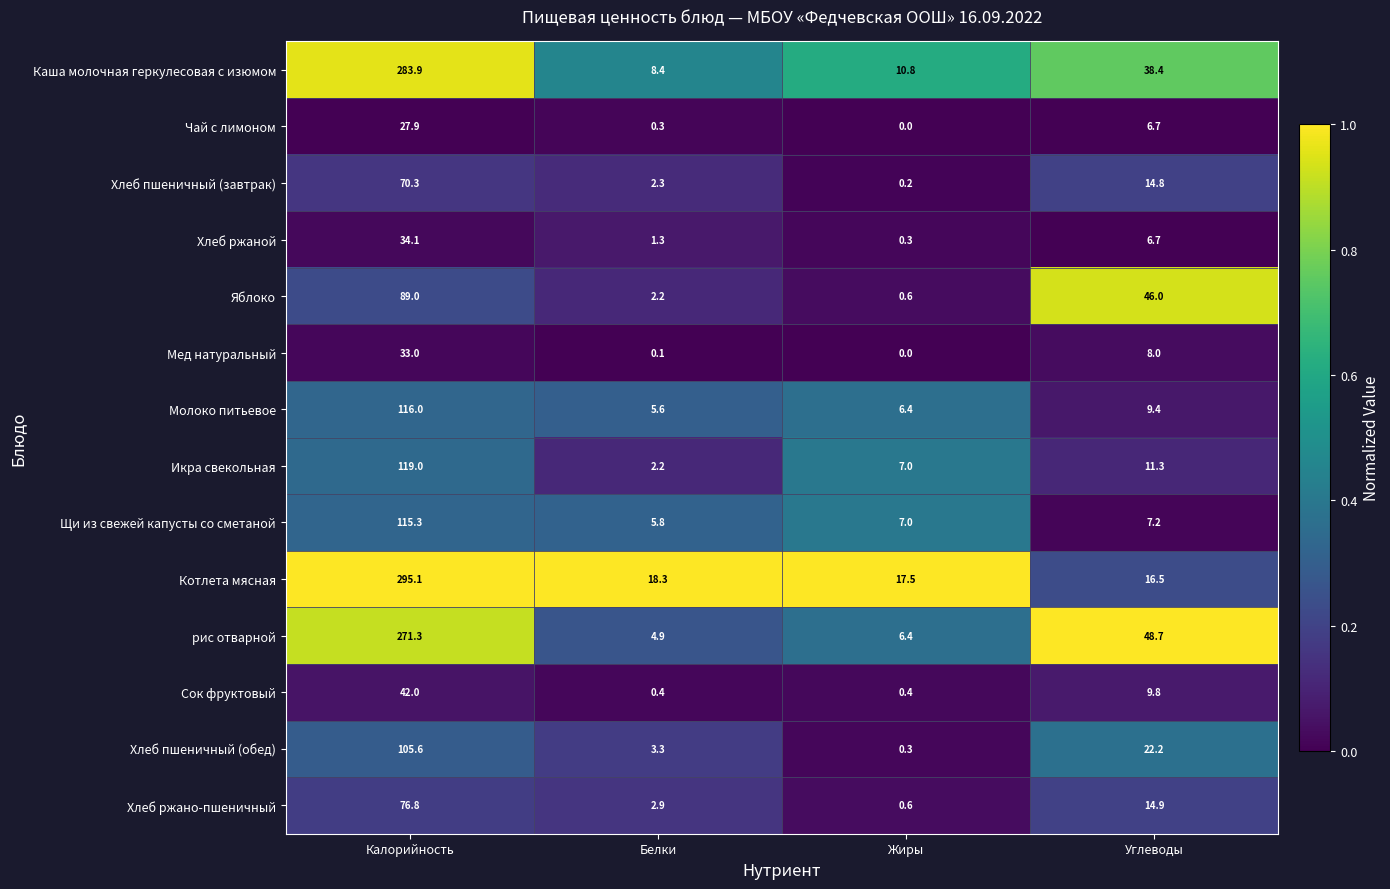

Rank the series by their maximum value, from highest to lowest.

Котлета мясная, Каша молочная геркулесовая с изюмом, рис отварной, Икра свекольная, Молоко питьевое, Щи из свежей капусты со сметаной, Хлеб пшеничный (обед), Яблоко, Хлеб ржано-пшеничный, Хлеб пшеничный (завтрак), Сок фруктовый, Хлеб ржаной, Мед натуральный, Чай с лимоном